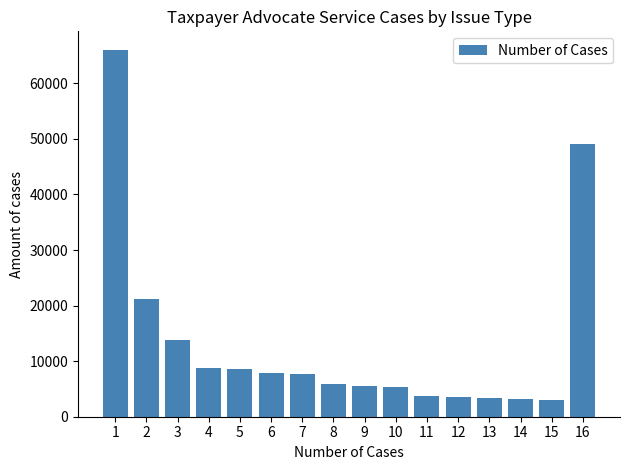

Is it true that the value at 6 is 13544?

False